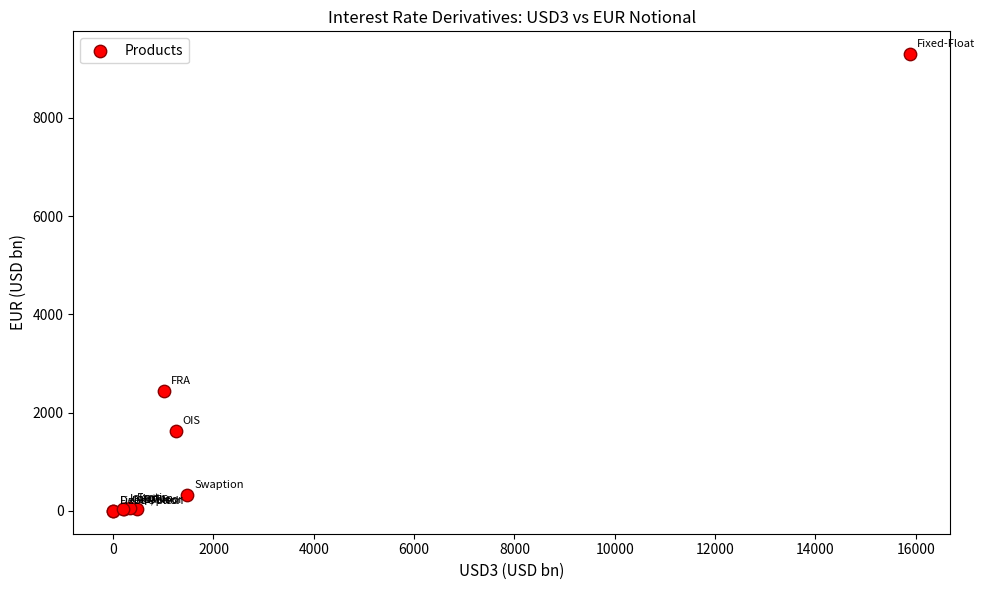

What Y value in the scatter plot is closest to 4648?

2443